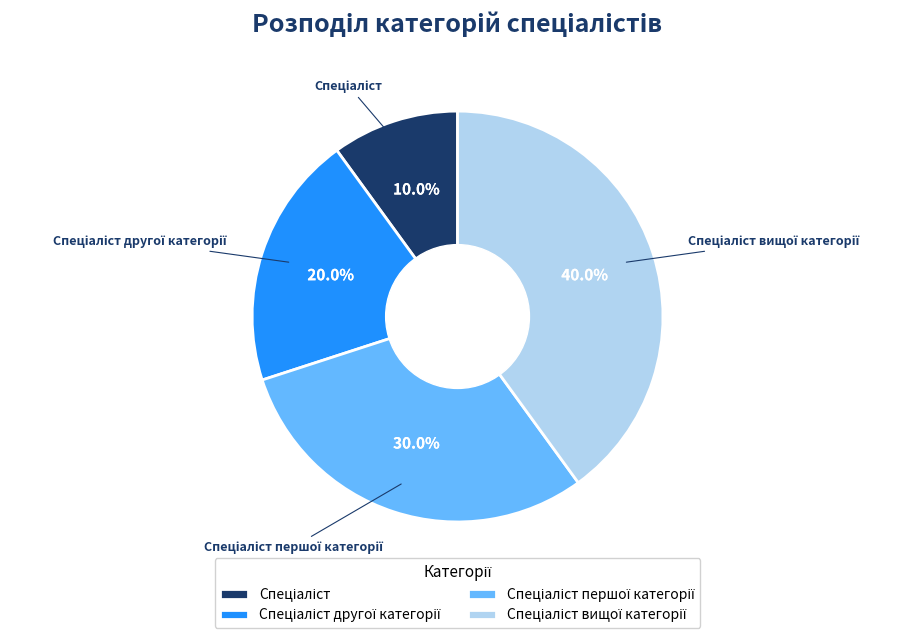

Is there any slice that represents more than half of the pie?

No